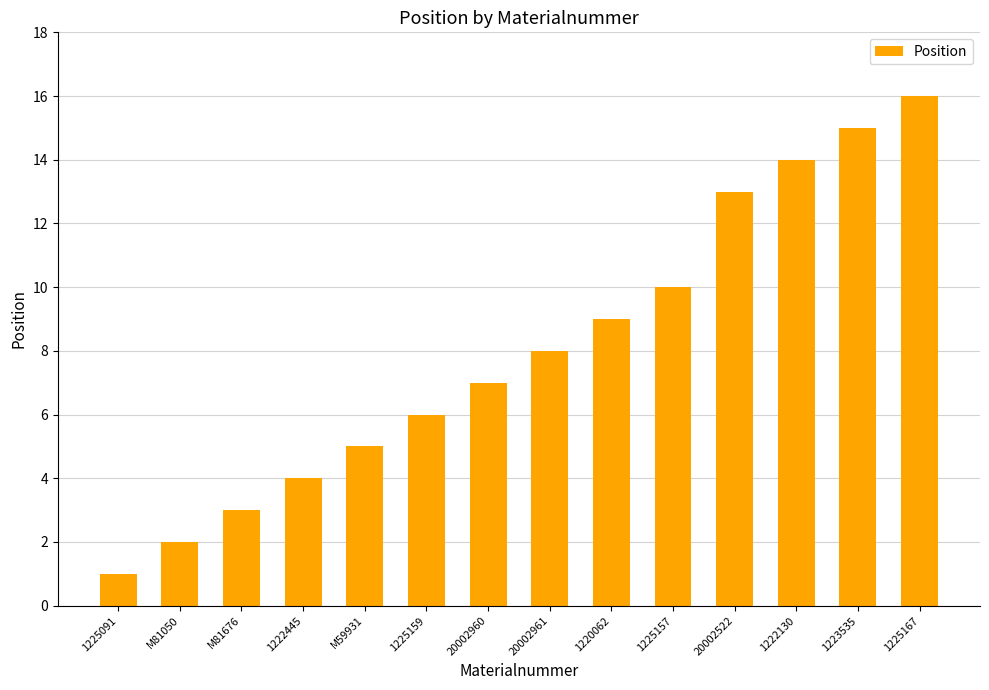

How many categories are shown in the chart?

14